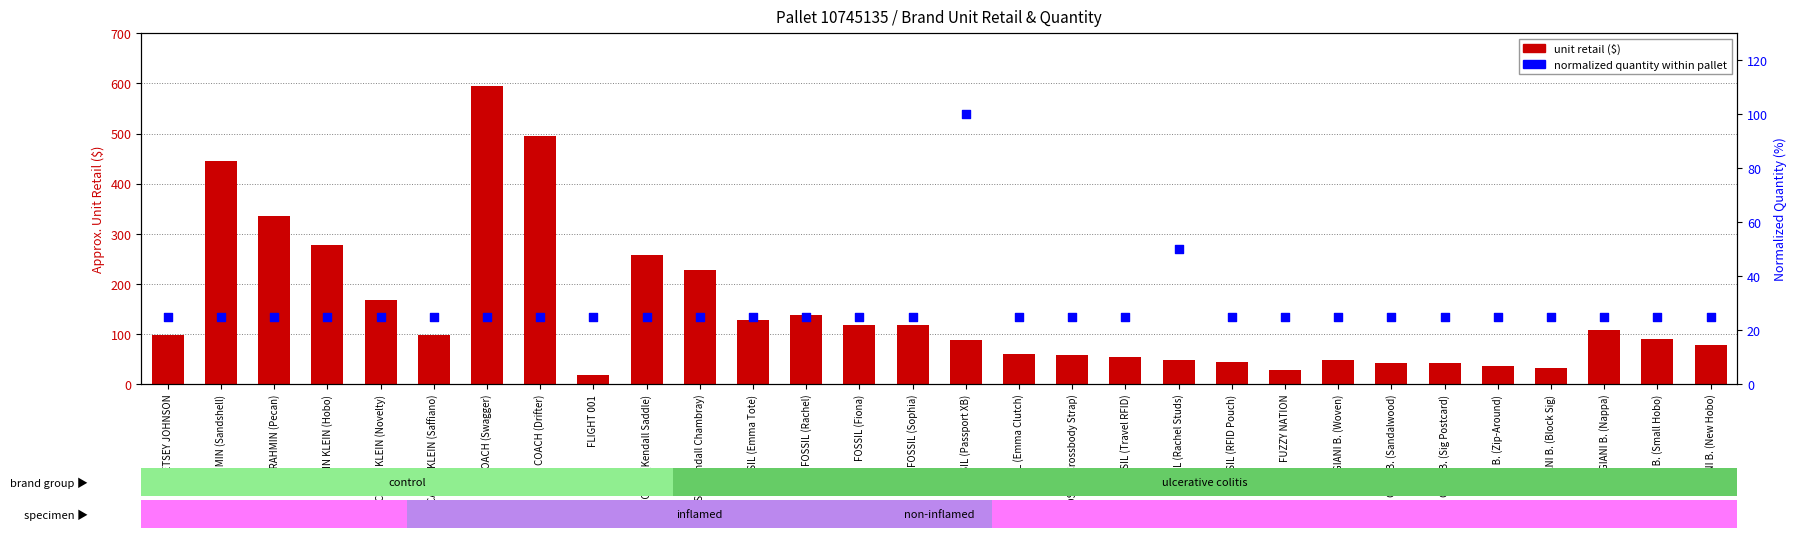

Is the value of normalized quantity at FOSSIL (Rachel) greater than the value of unit retail (approx) at FOSSIL (Sophia)?

No